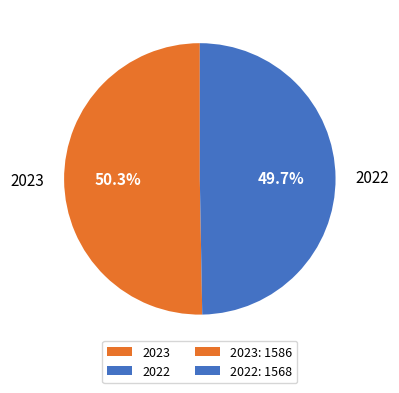

Does any single category account for the majority?

Yes